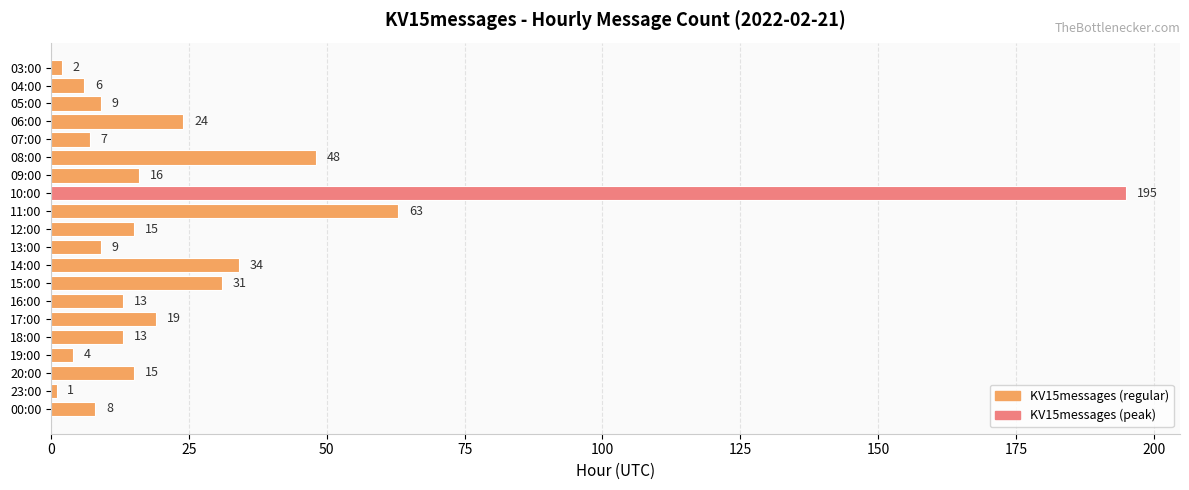

Are the bars horizontal?

Yes